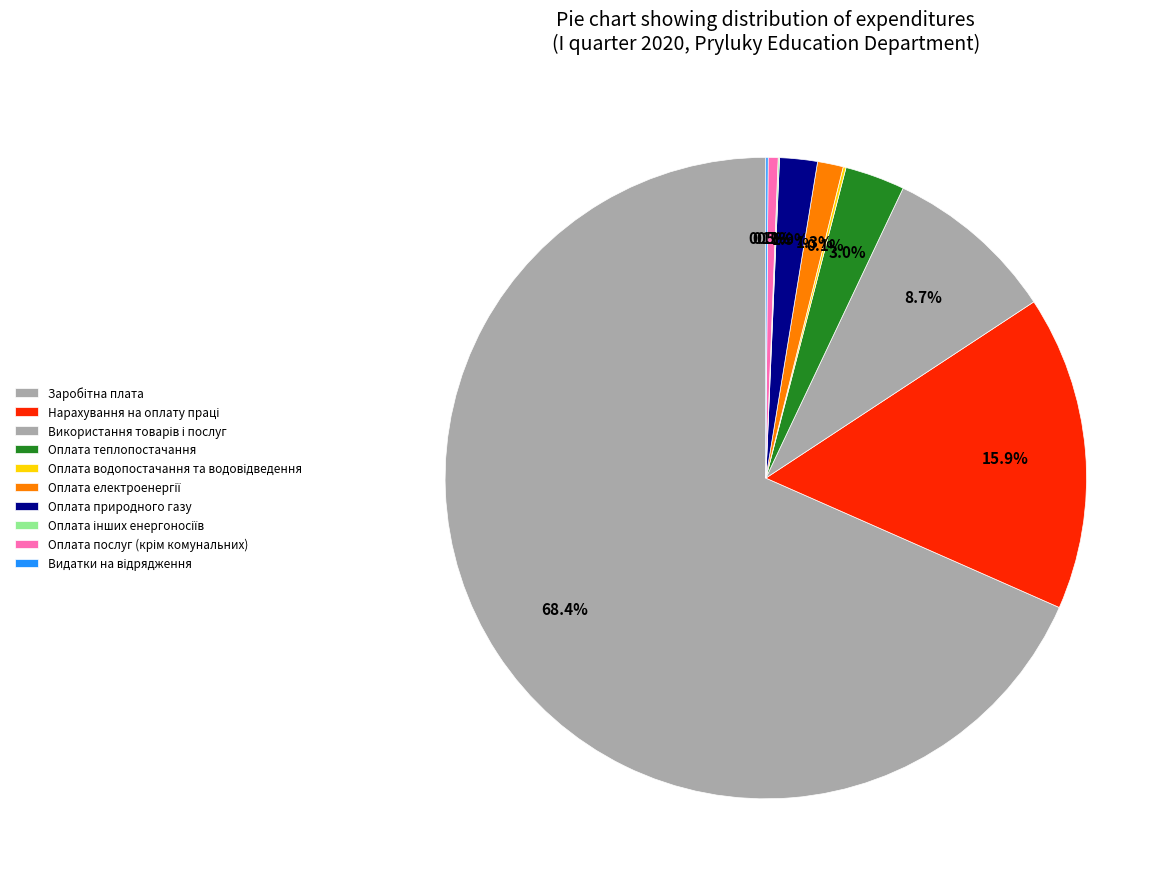

To the nearest percent, what percentage of the pie is Використання товарів і послуг?

9%